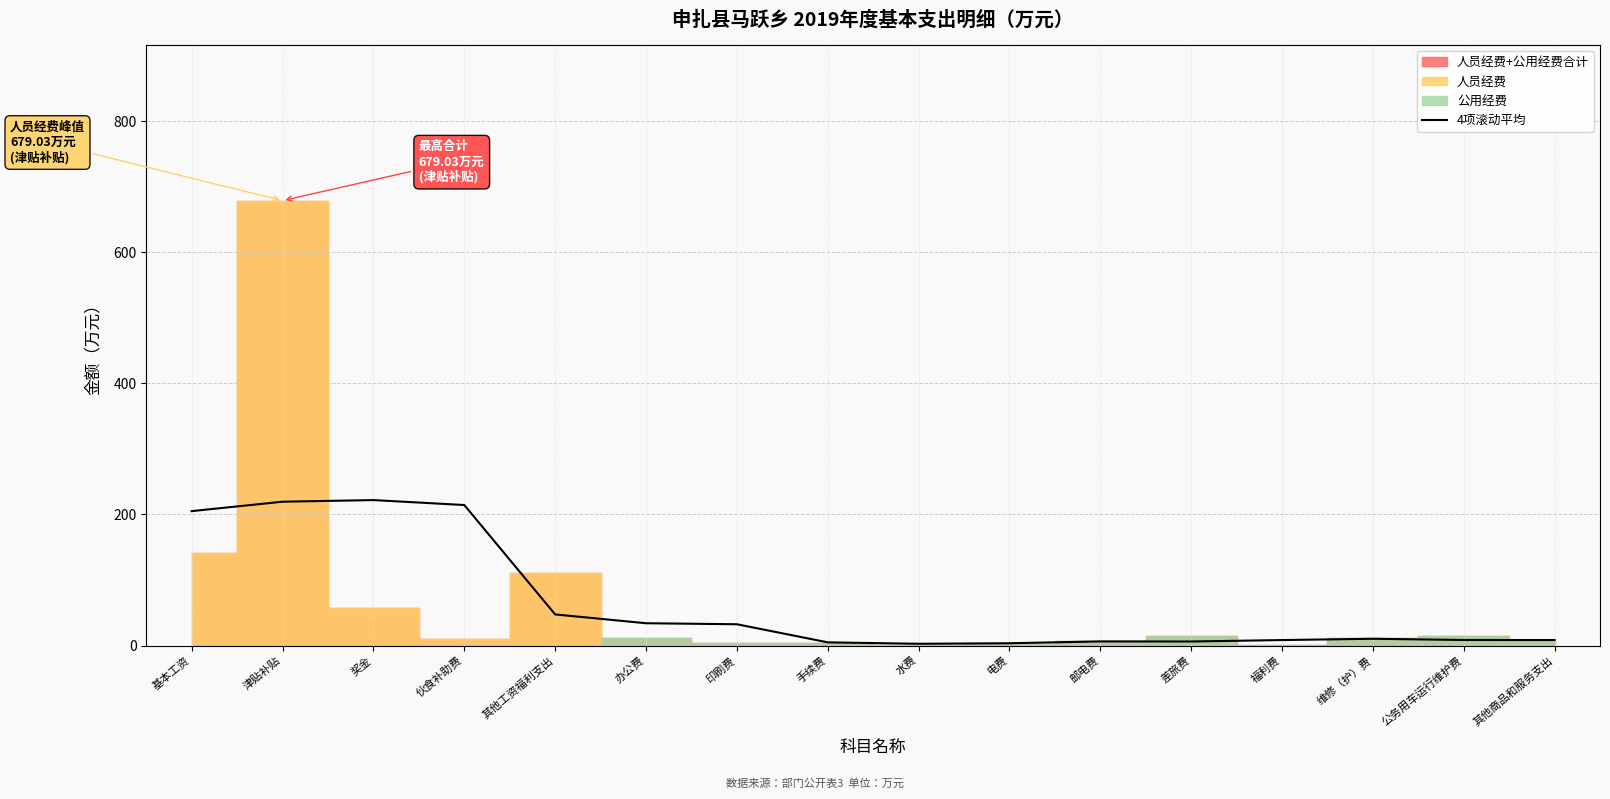

How many interior local peaks (higher than both neighbors) does the data have?

3